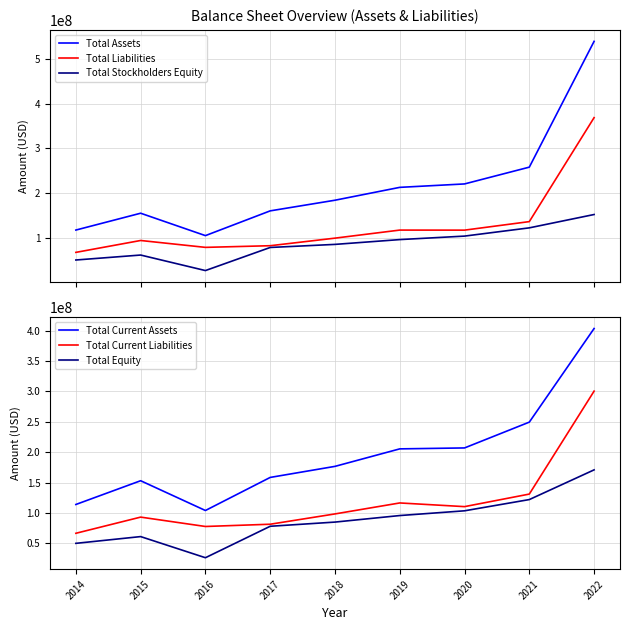

Which series has the largest total across all categories?

Total Assets